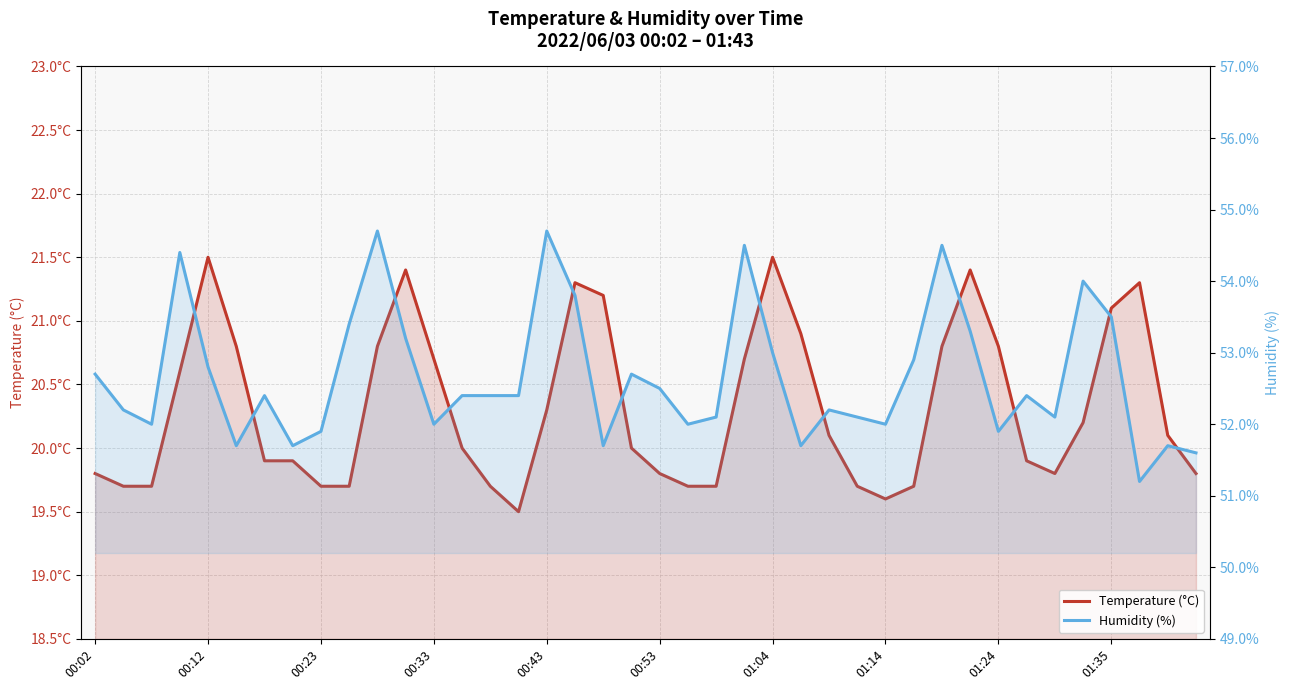

Rank the series by their average value, from highest to lowest.

Humidity (%), Temperature (°C)